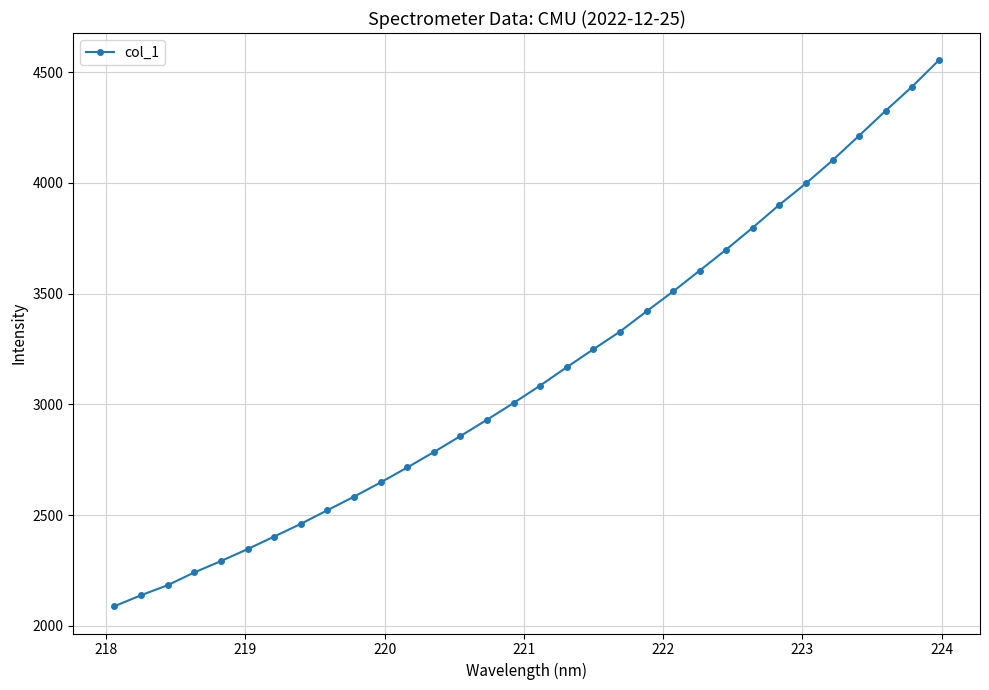

What is the greatest value displayed?

4552.9